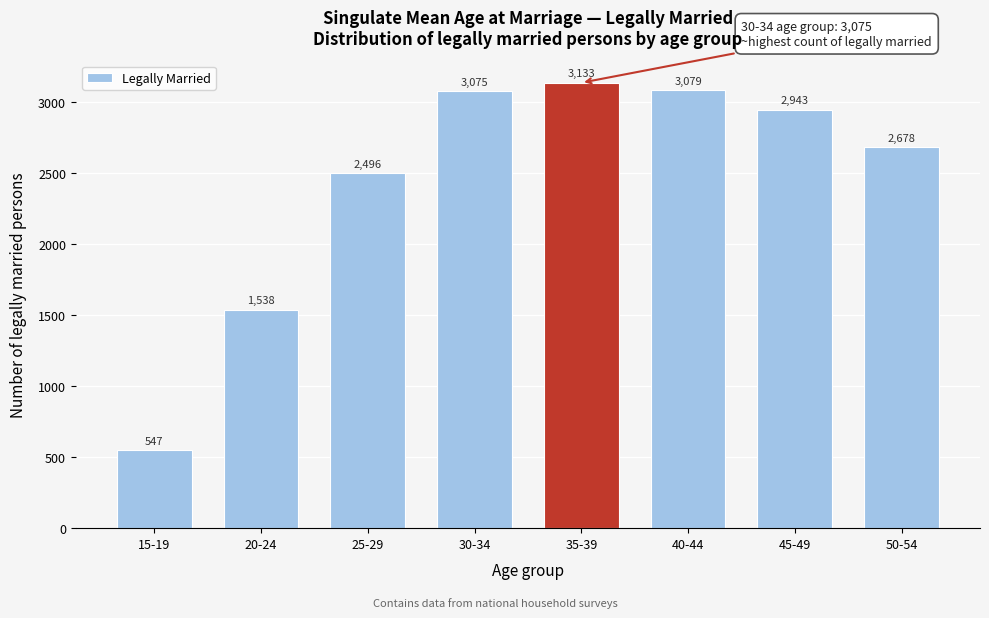

Reading left to right, extract all data points from this chart.

547	1538	2496	3075	3133	3079	2943	2678